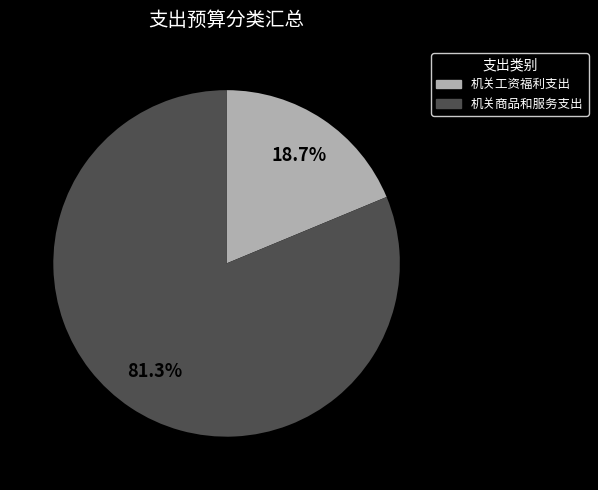

Is 机关商品和服务支出 the majority of the pie?

Yes